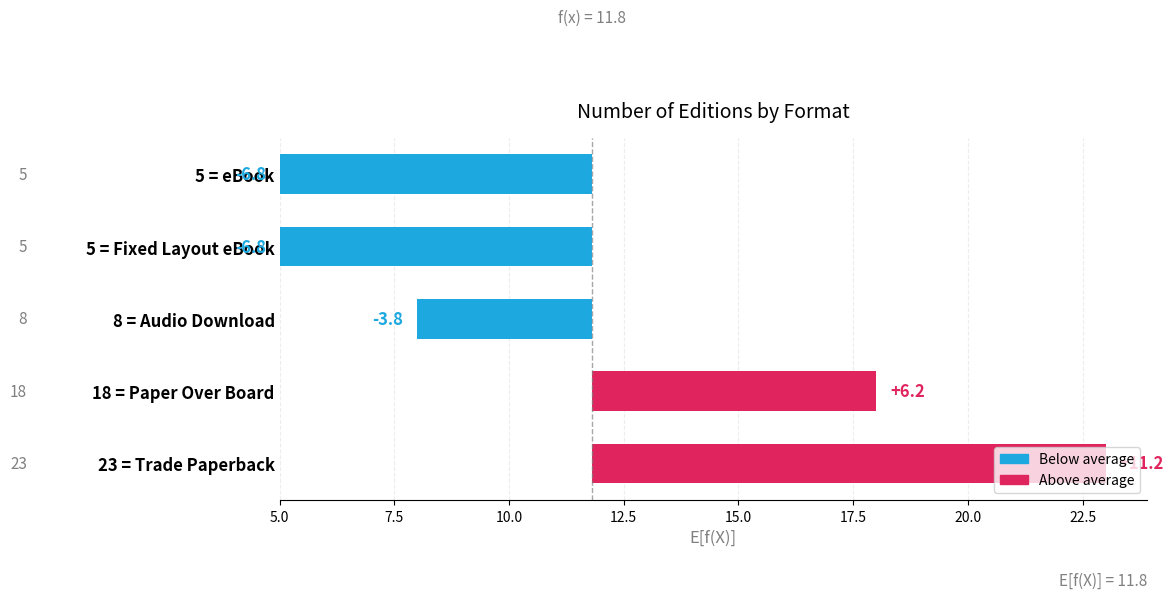

How many bars are there in total?

5